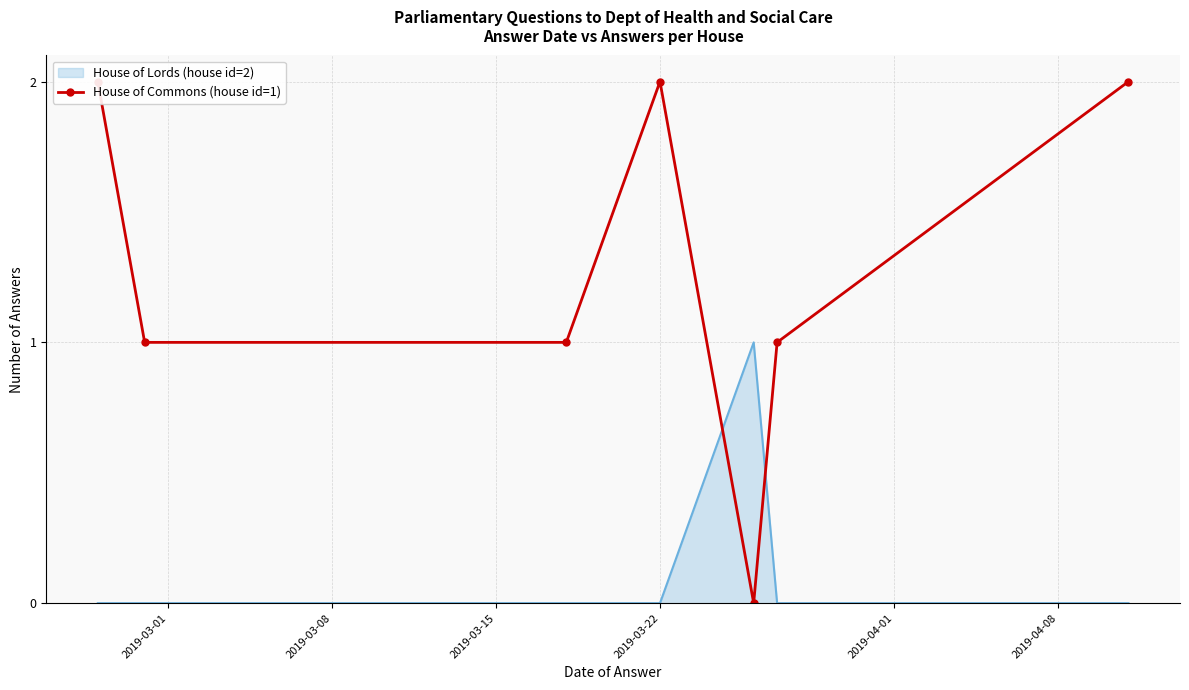

Read the value at 2019-03-22.

2